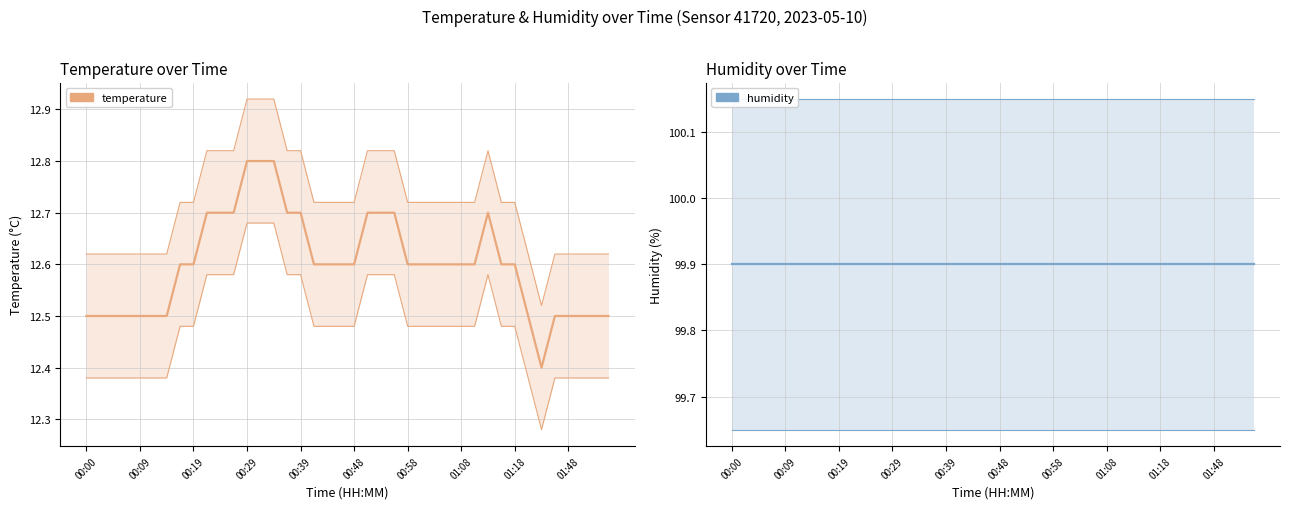

What is the greatest value displayed?

99.9